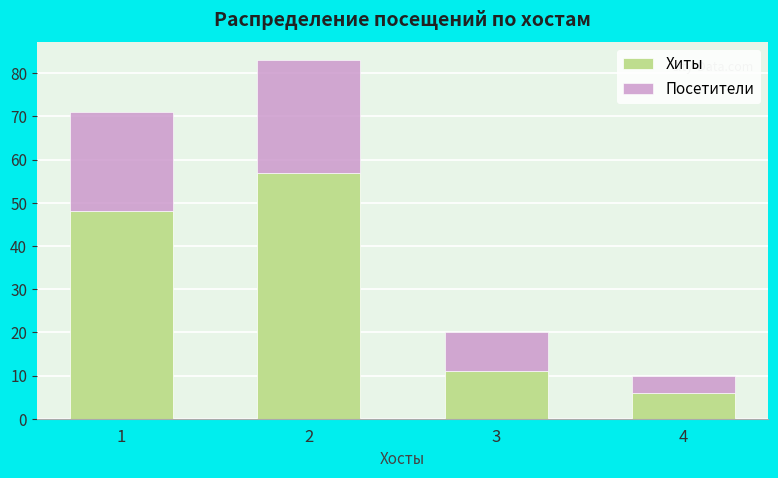

How many categories are shown in the chart?

4